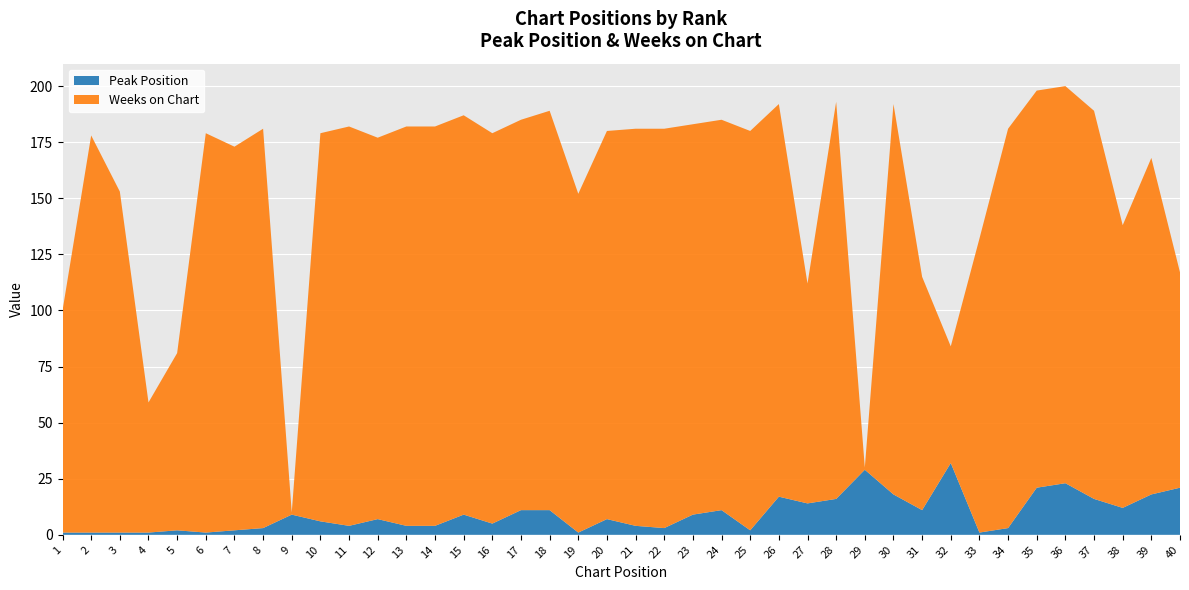

Reading left to right, extract all data points from this chart.

Peak Position: 1	1	1	1	2	1	2	3	9	6	4	7	4	4	9	5	11	11	1	7	4	3	9	11	2	17	14	16	29	18	11	32	1	3	21	23	16	12	18	21
Weeks on Chart: 99	177	152	58	79	178	171	178	1	173	178	170	178	178	178	174	174	178	151	173	177	178	174	174	178	175	98	177	1	174	104	52	131	178	177	177	173	126	150	96